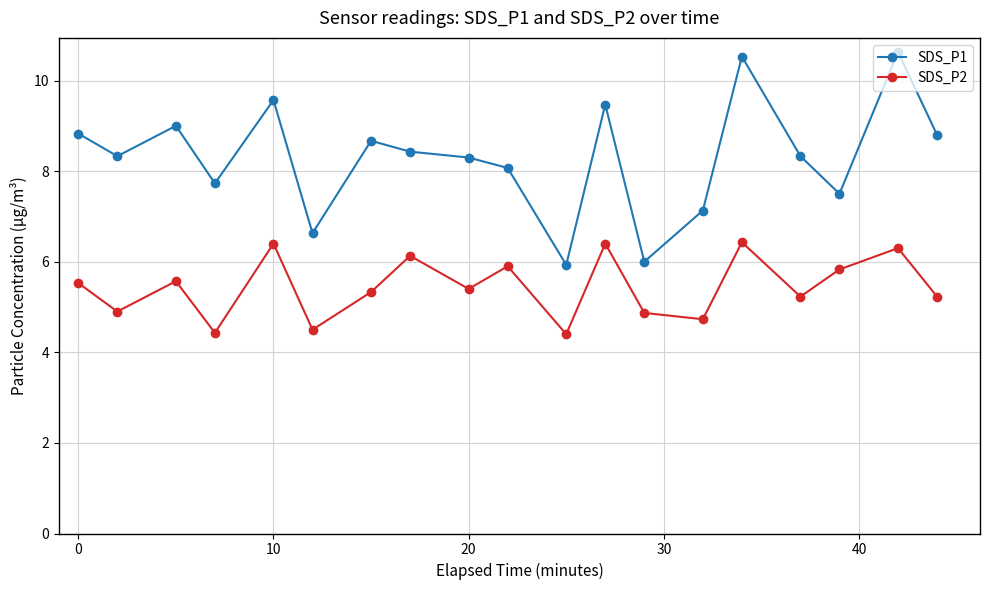

True or false: SDS_P1 and SDS_P2 cross at least once.

False